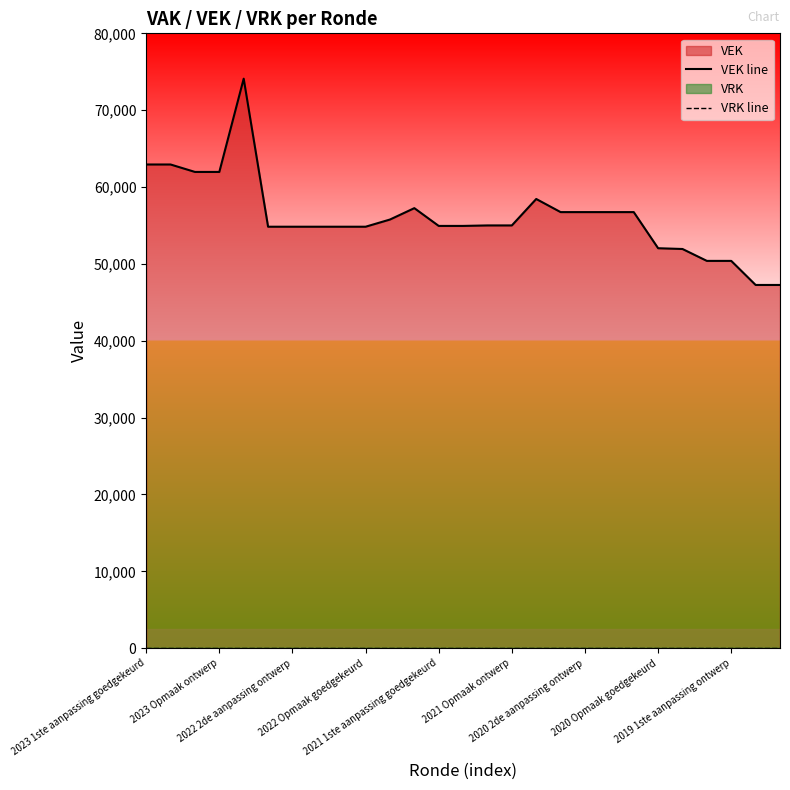

Between 2020 Opmaak goedgekeurd and 26, which series saw the biggest shift?

VEK line